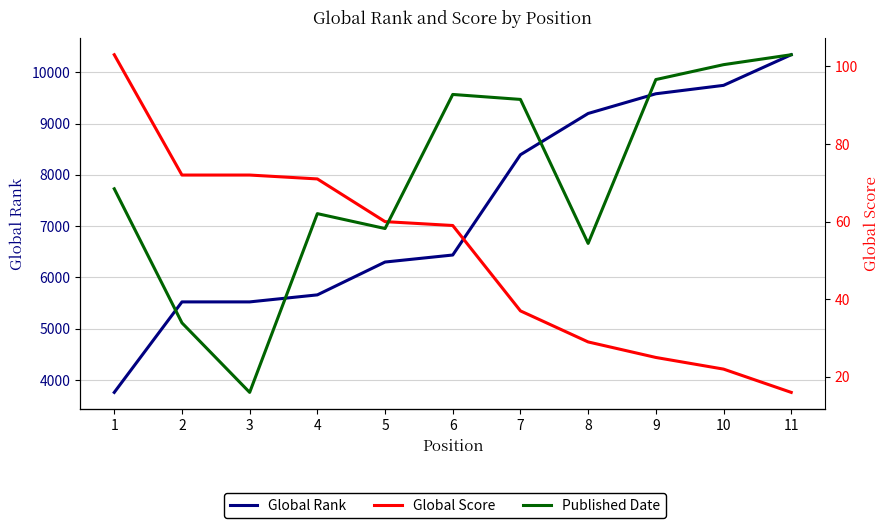

How many values in the Global Rank series are below 6437?

5